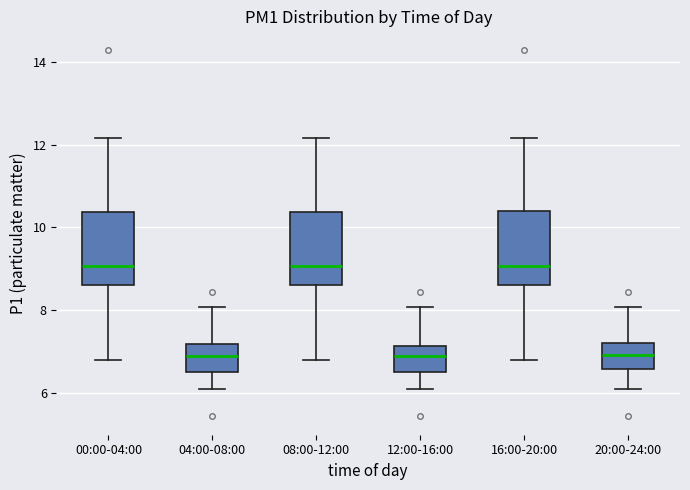

Reading left to right, transcribe this box plot: for each box, give where its median line is, the range the box spans, and where its two whiskers end, as read against the y-axis. The values are not printed on the chart, so give them approximately, as read against the axis.

00:00-04:00: median 9.0, box 8.6 to 10.4, whiskers 6.8 to 12.2
04:00-08:00: median 7.0, box 6.4 to 7.2, whiskers 6.2 to 8.0
08:00-12:00: median 9.0, box 8.6 to 10.4, whiskers 6.8 to 12.2
12:00-16:00: median 7.0, box 6.4 to 7.2, whiskers 6.2 to 8.0
16:00-20:00: median 9.0, box 8.6 to 10.4, whiskers 6.8 to 12.2
20:00-24:00: median 7.0, box 6.6 to 7.2, whiskers 6.2 to 8.0